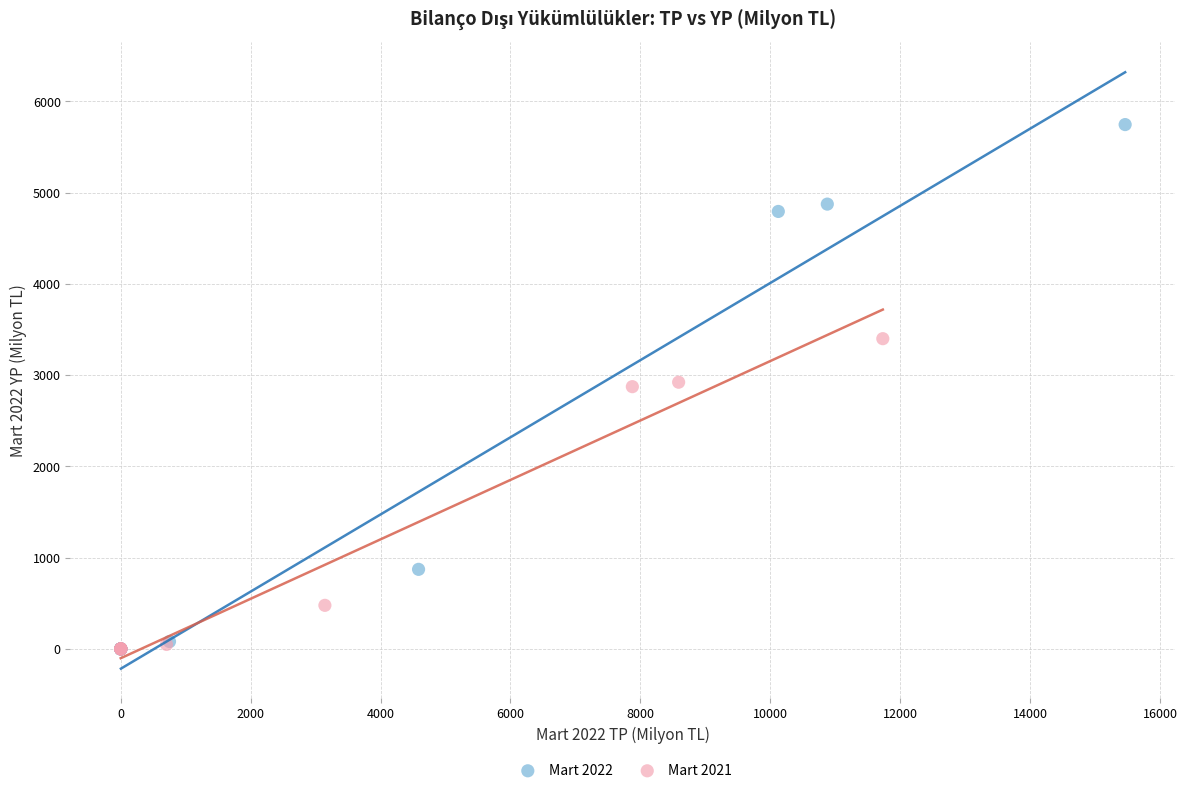

Which series has the largest Y range (max minus min)?

Mart 2022